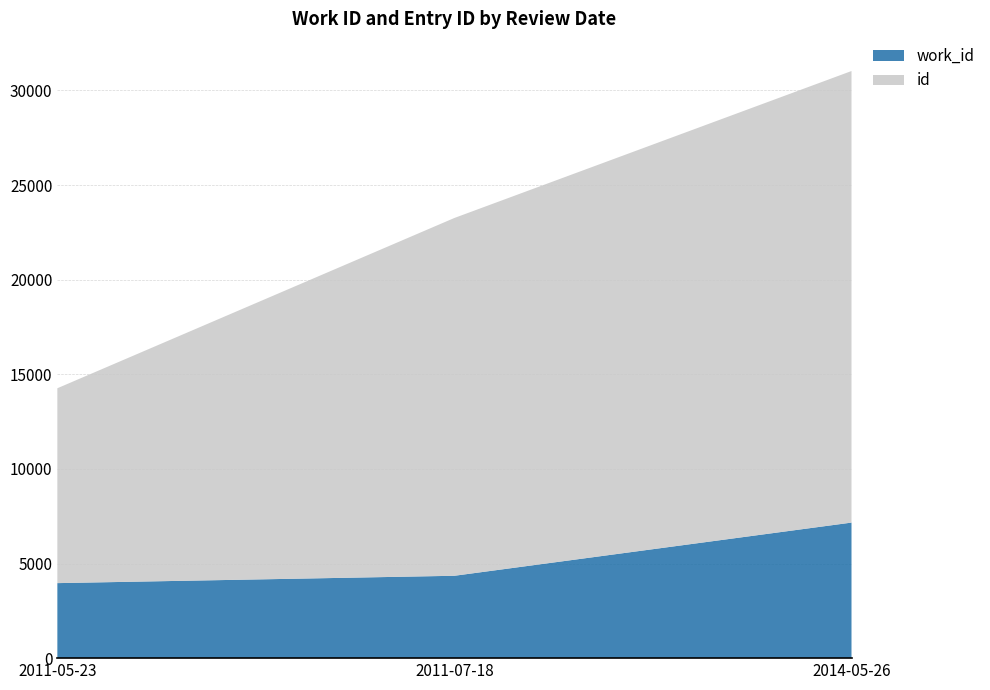

Reading right to left, extract all data points from this chart.

work_id: 2014-05-26=7163	2011-07-18=4353	2011-05-23=3964
id: 2014-05-26=23863	2011-07-18=18908	2011-05-23=10298